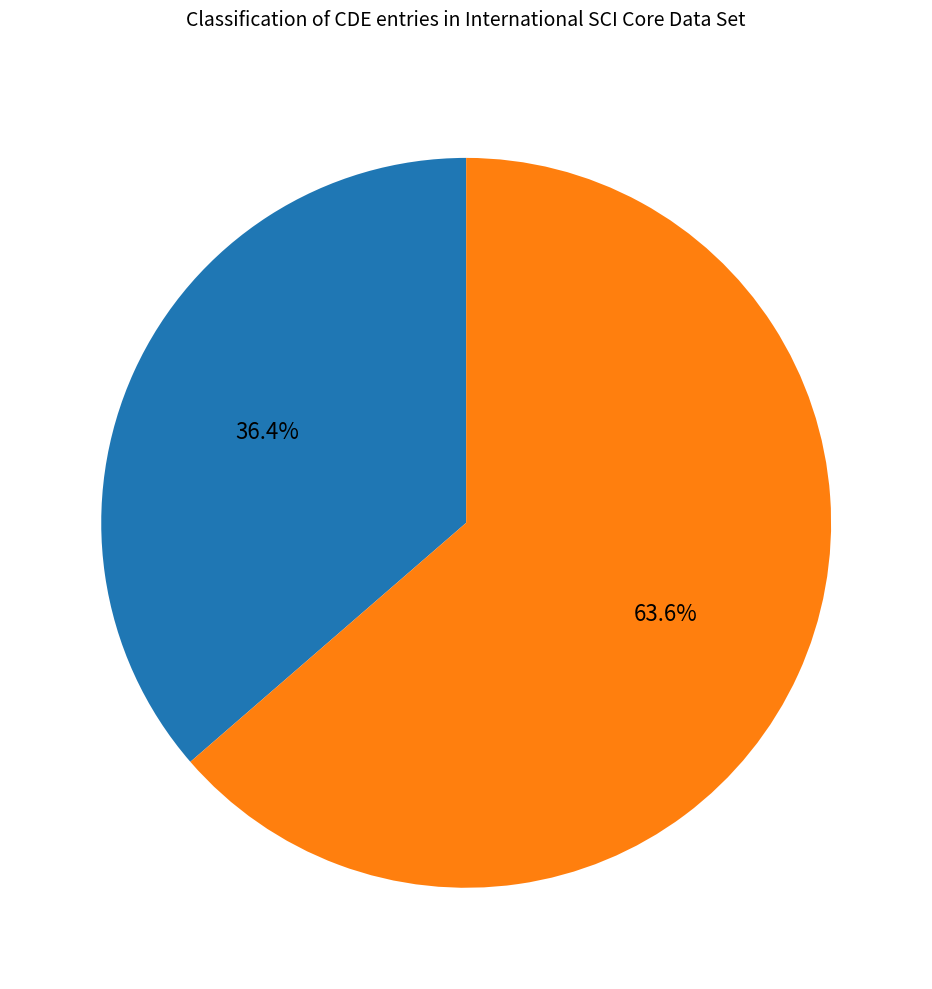

Is there a majority slice in this chart?

Yes